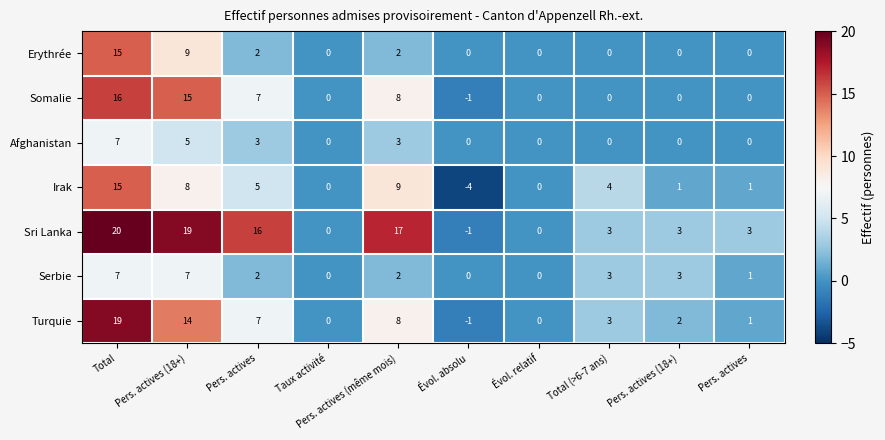

How many values in Somalie are below zero?

1